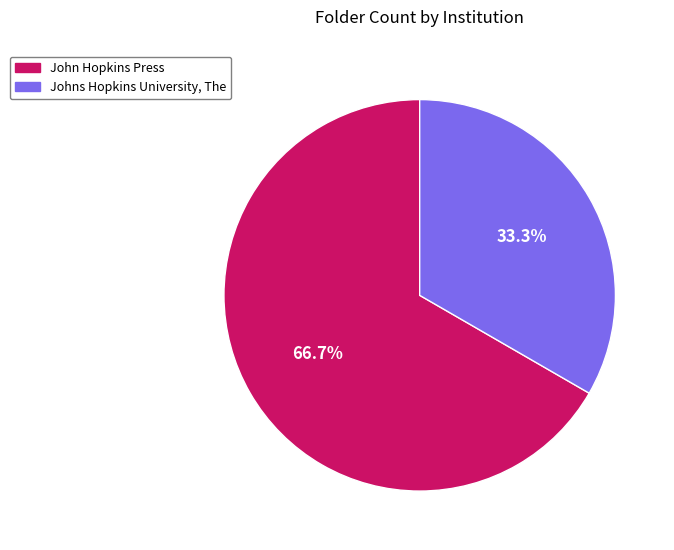

Is there a majority slice in this chart?

Yes